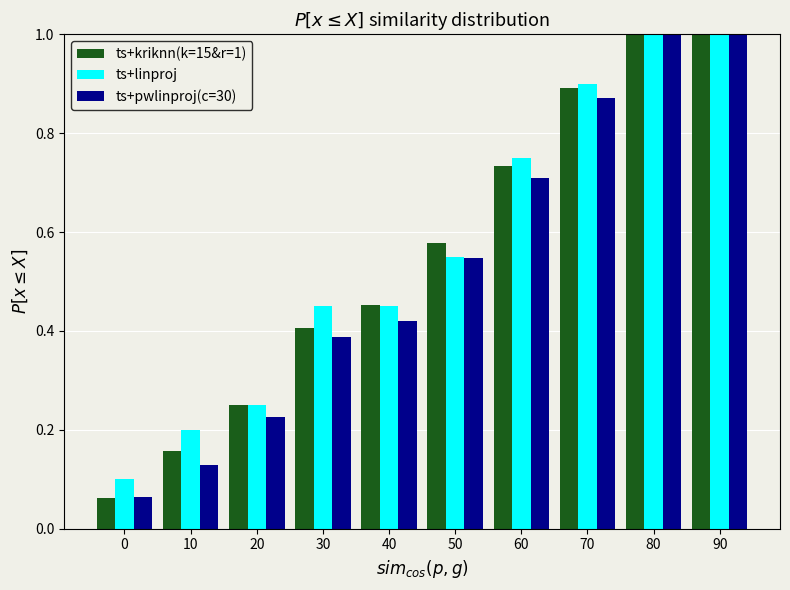

What is the greatest value displayed?

1.0